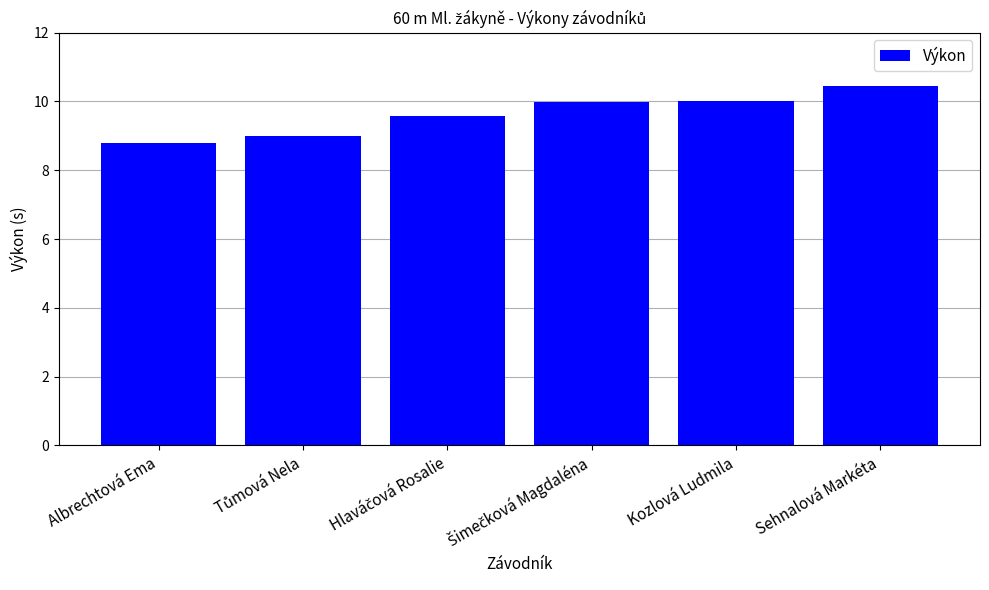

How many series are shown in this chart?

1